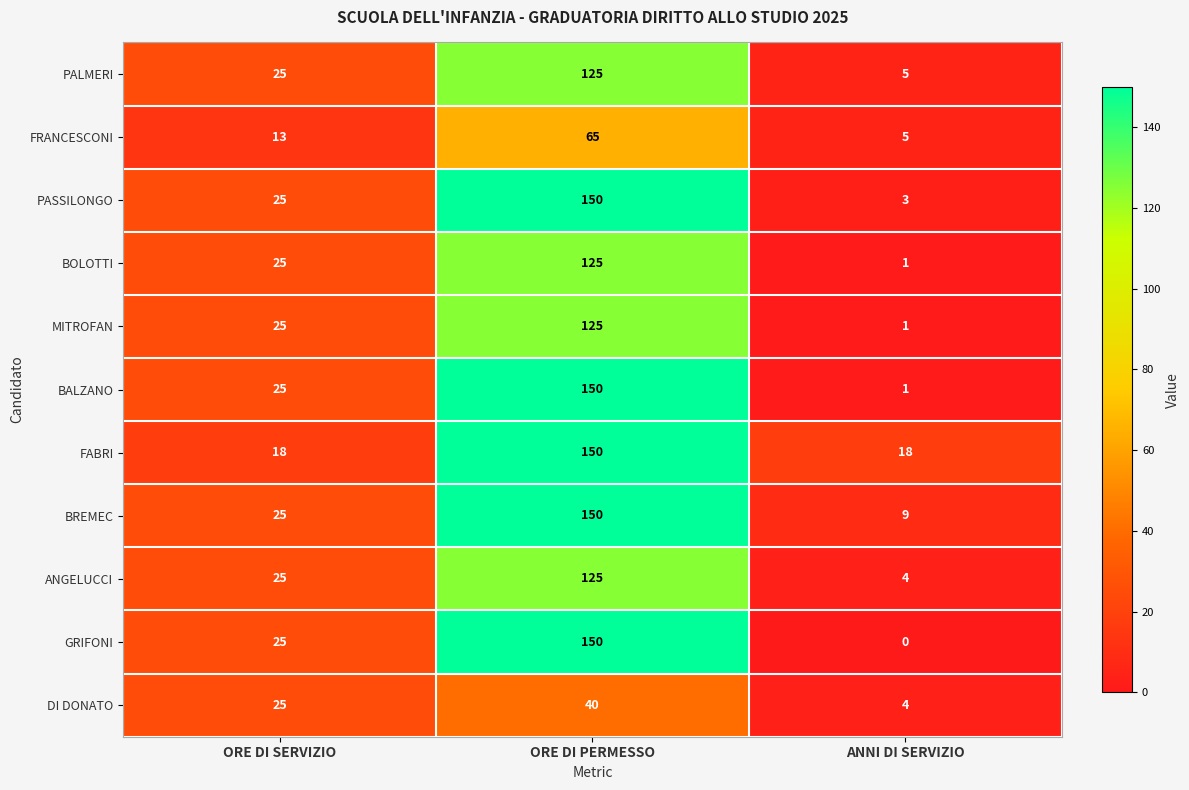

The BREMEC series shows 9 at ANNI DI SERVIZIO. True or false?

True